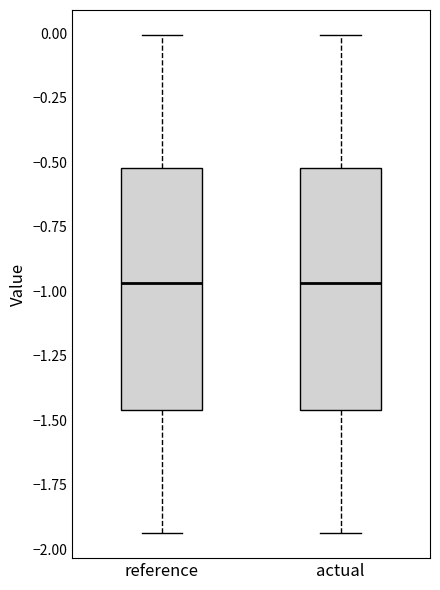

Reading left to right, read every box against the y-axis: the position of its median line, the range the box covers, and the ends of its whiskers. The values are not printed on the chart, so give them approximately, as read against the axis.

reference: median -0.95, box -1.45 to -0.50, whiskers -1.95 to 0.00
actual: median -0.95, box -1.45 to -0.50, whiskers -1.95 to 0.00